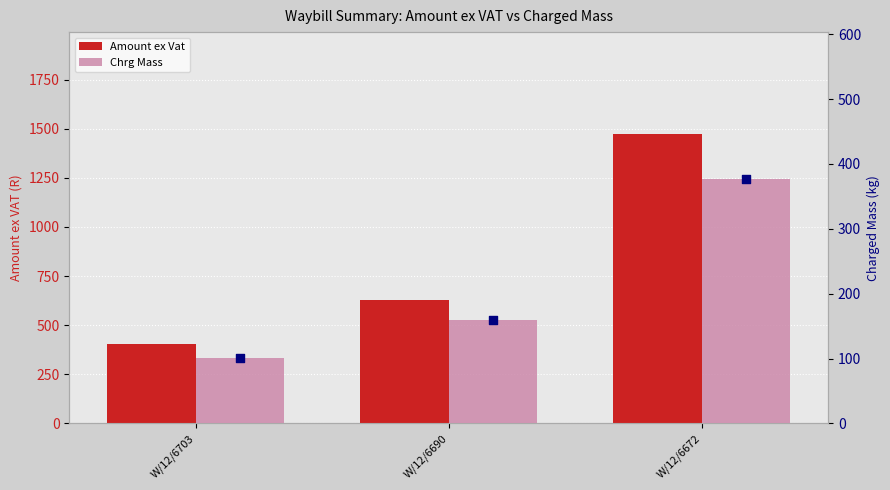

At how many categories does at least one series exceed 1153?

1